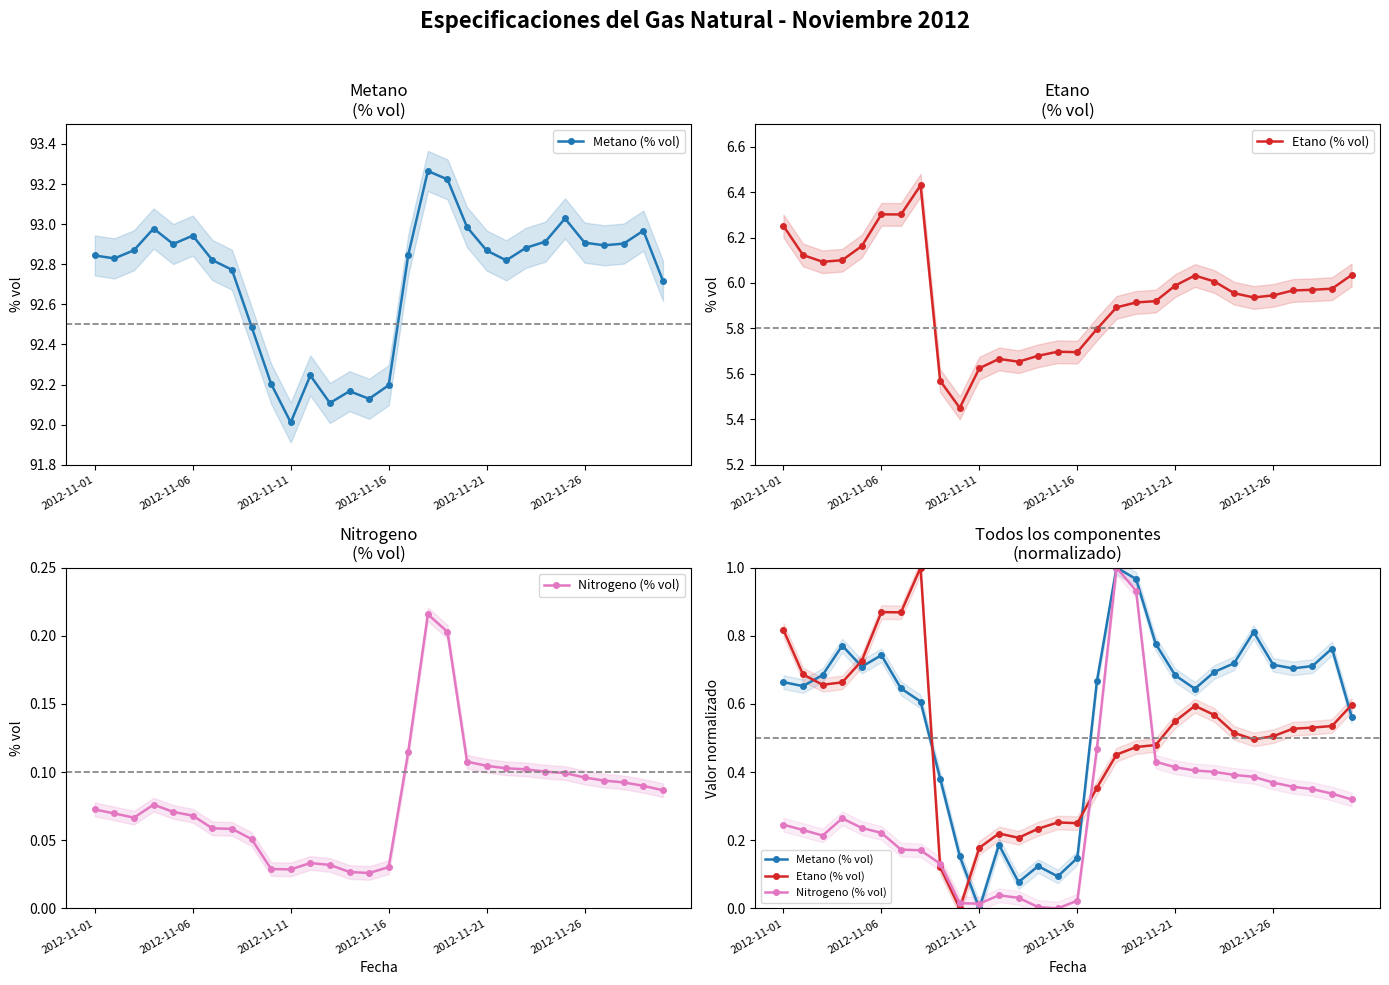

Between 22 and 19, which is larger?

19